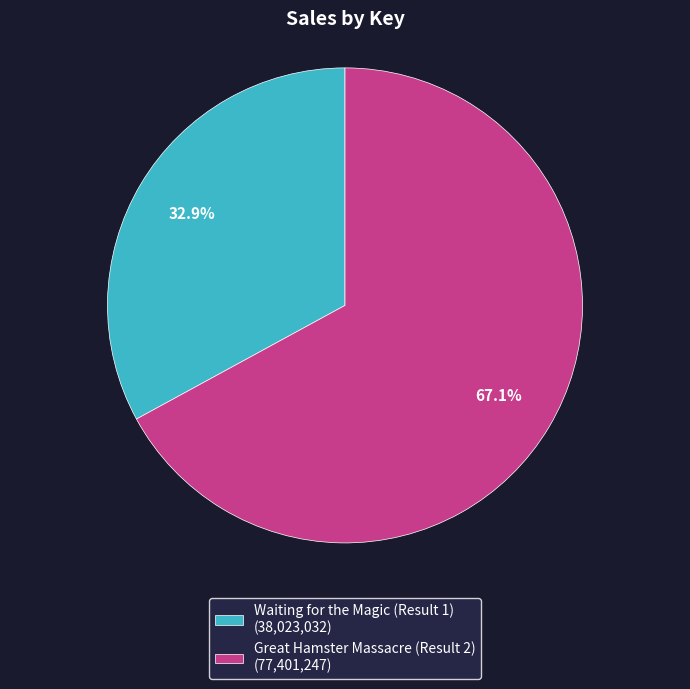

To the nearest percent, what portion does Waiting for the Magic (Result 1) represent?

33%